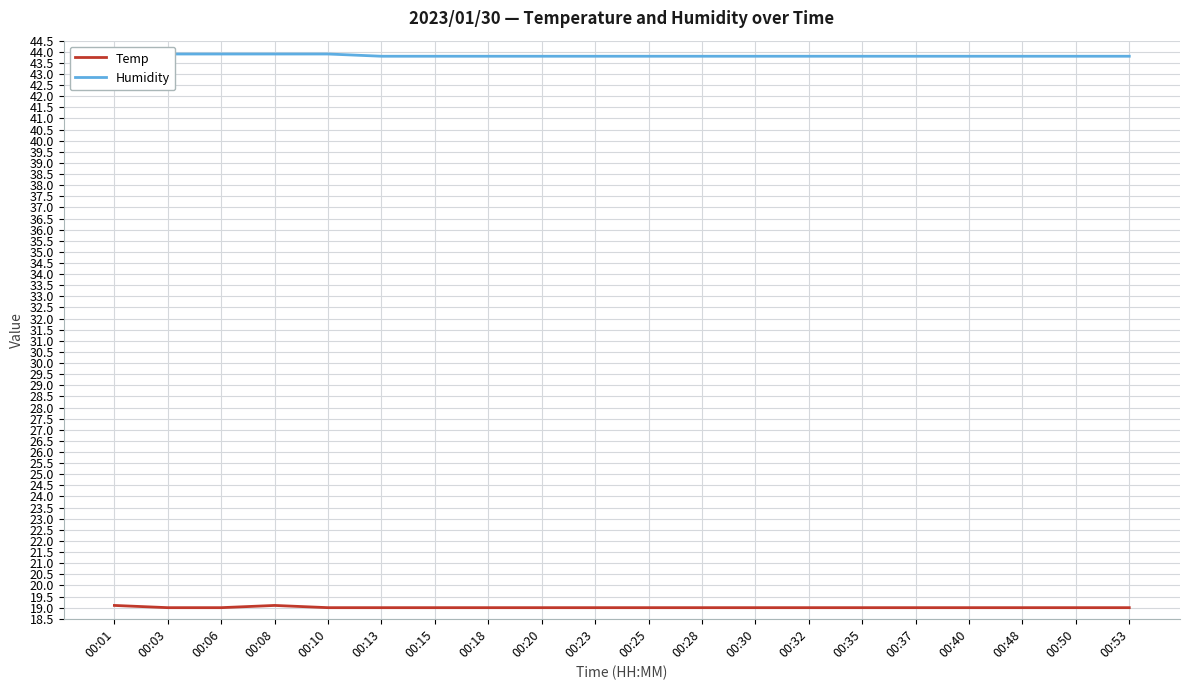

Read the Temp value at 00:10.

19.0